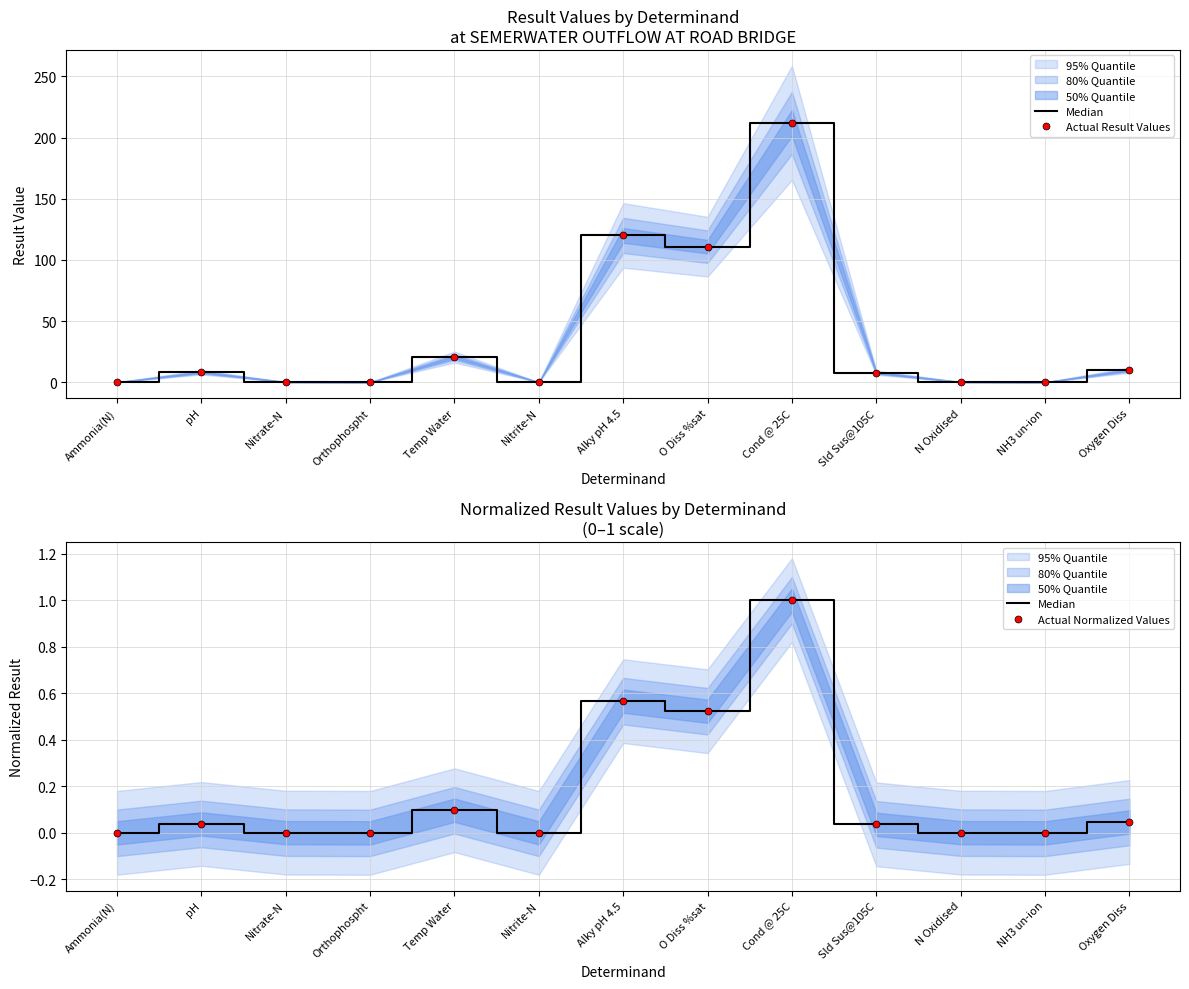

In Actual Normalized Values, how many points are lower than both neighbors (excluding endpoints)?

4